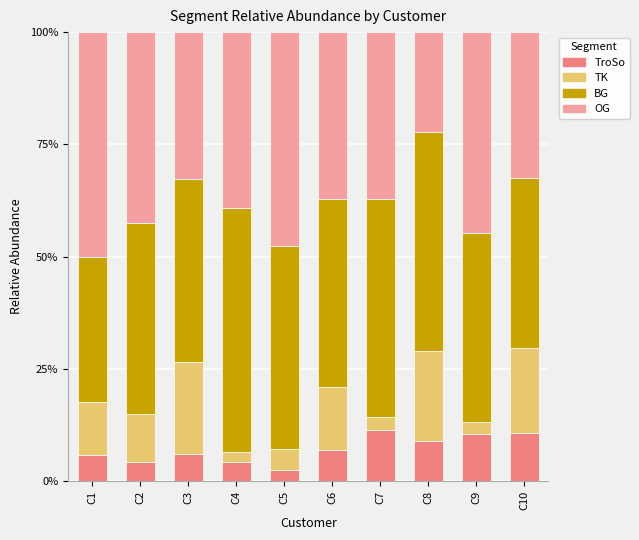

What is the total value across all series at C6?

100.0